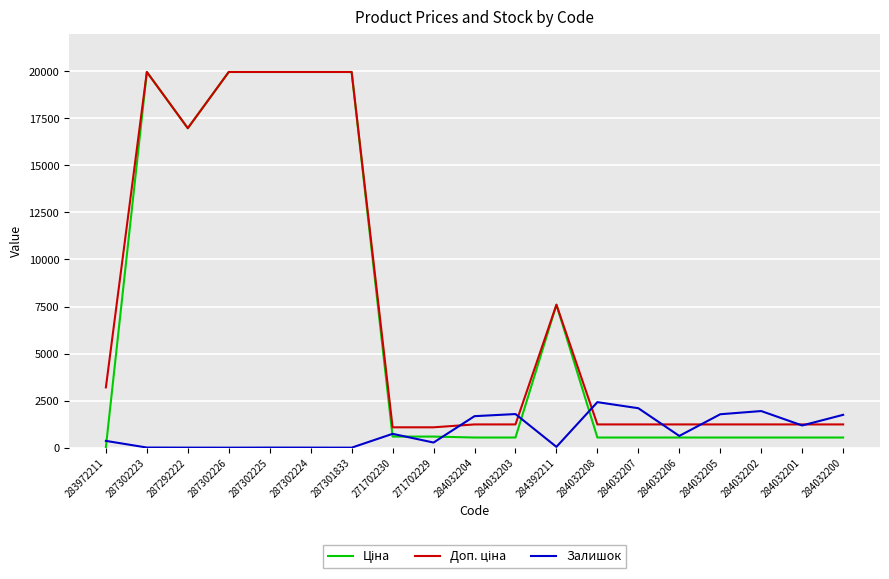

Is it true that Залишок equals 5.0 at 287302225?

True